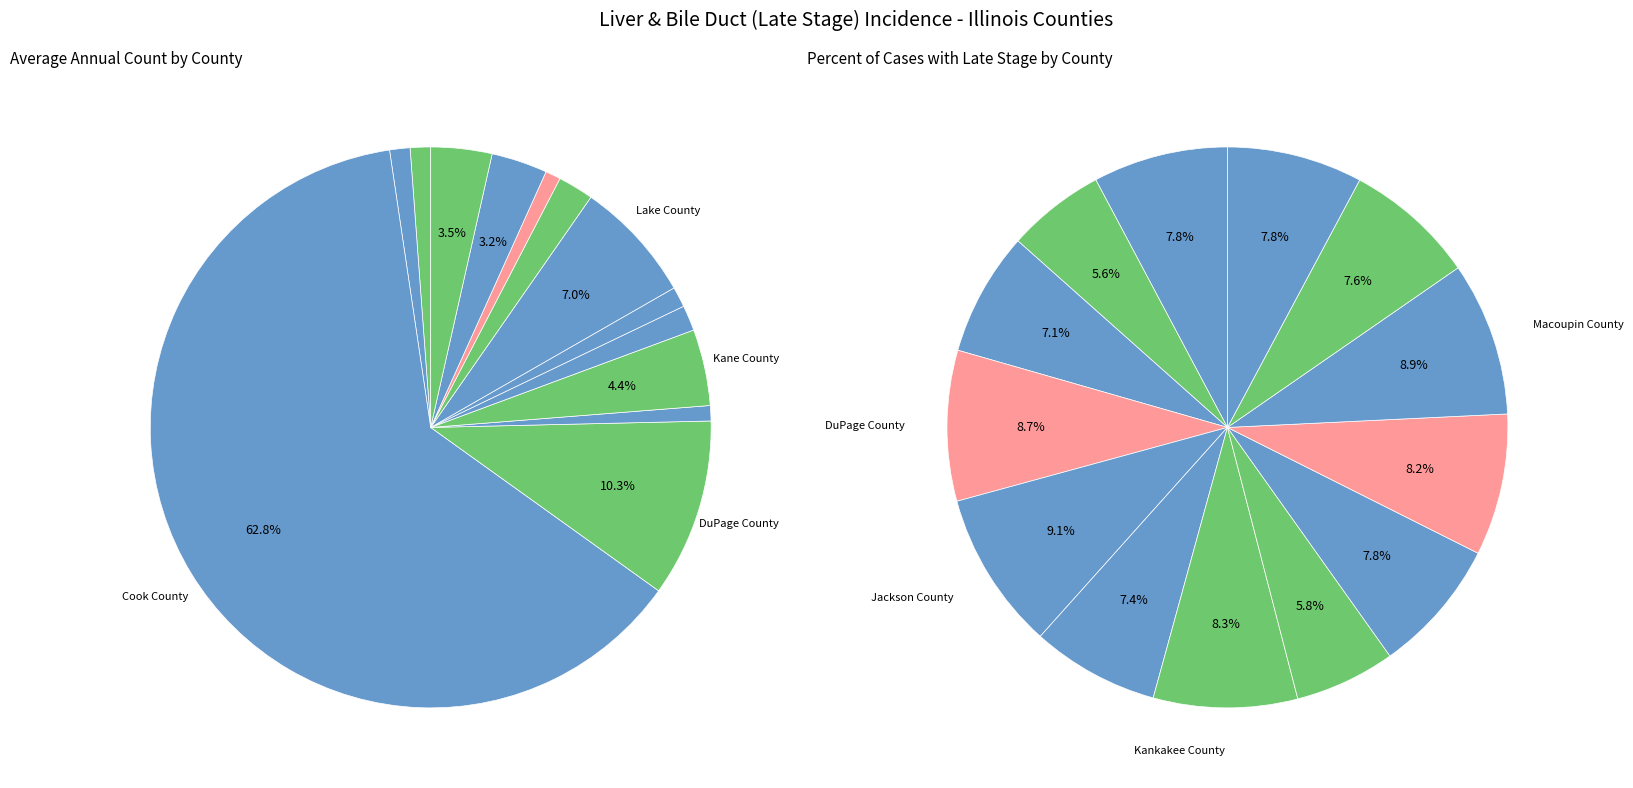

The Macoupin County slice represents 1% of the pie. True or false?

True